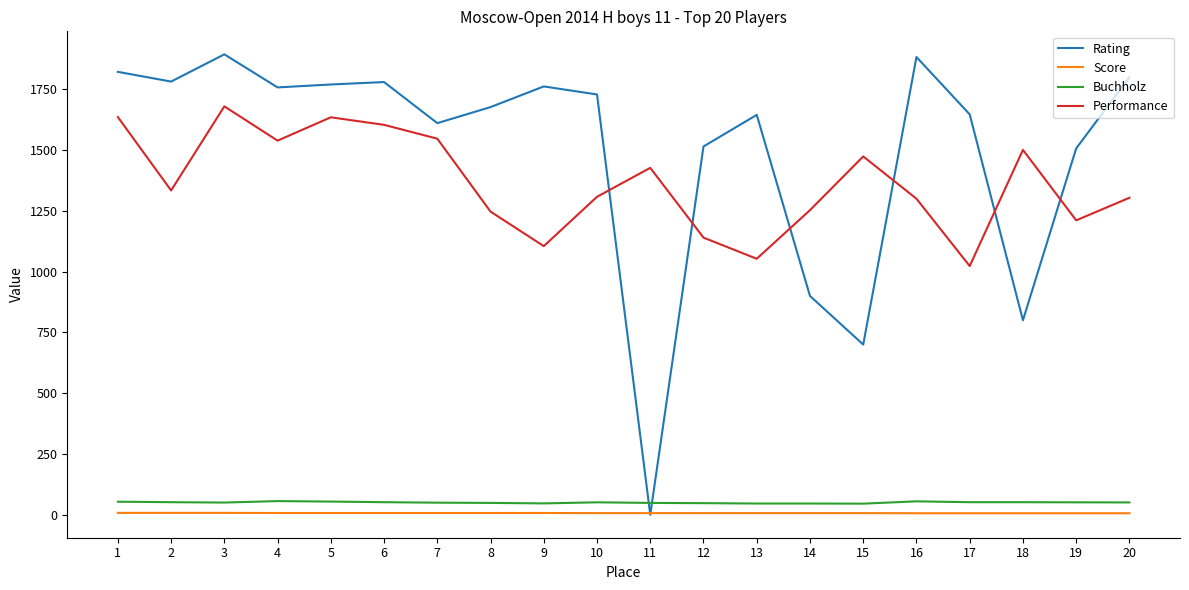

The value of Rating at 6 is 1780.0. True or false?

True